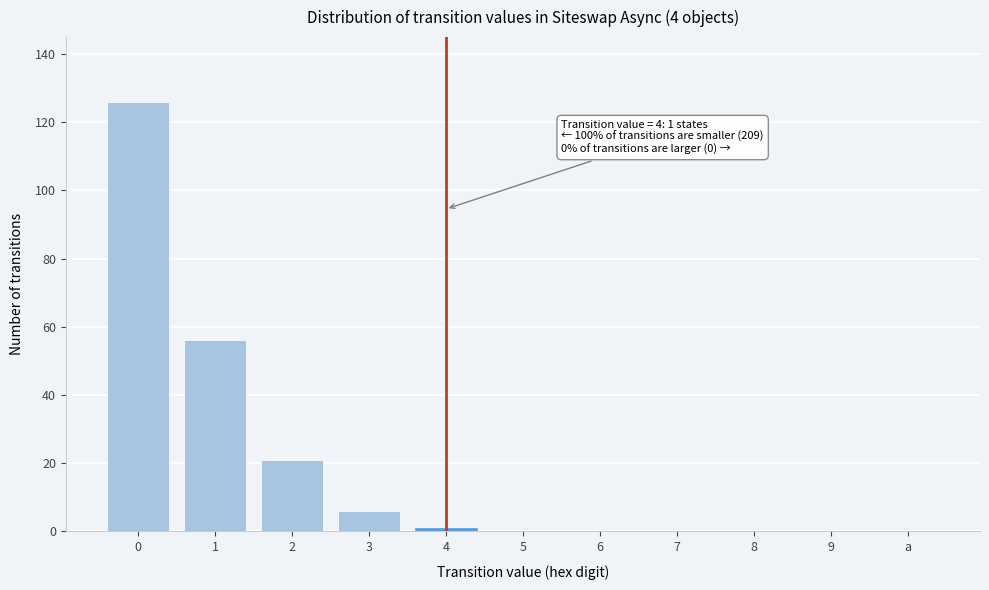

Reading left to right, extract all data points from this chart.

0=126	1=56	2=21	3=6	4=1	5=0	6=0	7=0	8=0	9=0	a=0